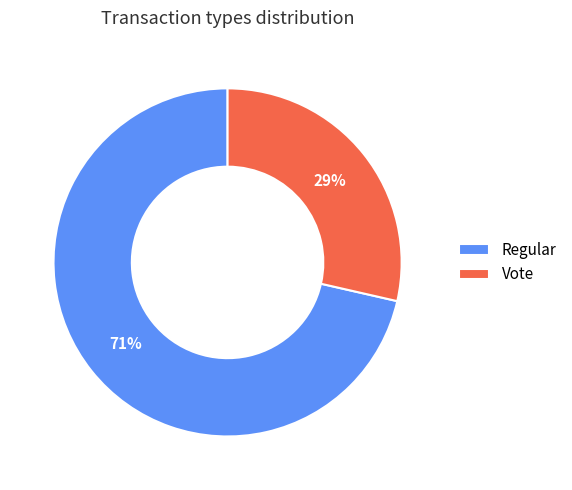

What percentage is the Vote slice, to the nearest percent?

29%